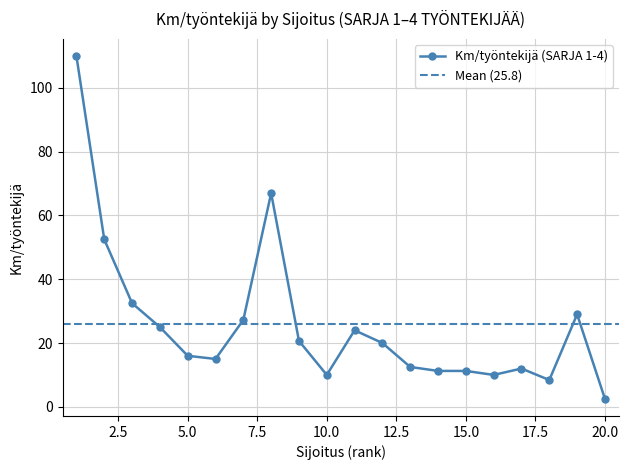

What is the ratio of the value at 15 to the value at 10?

1.1